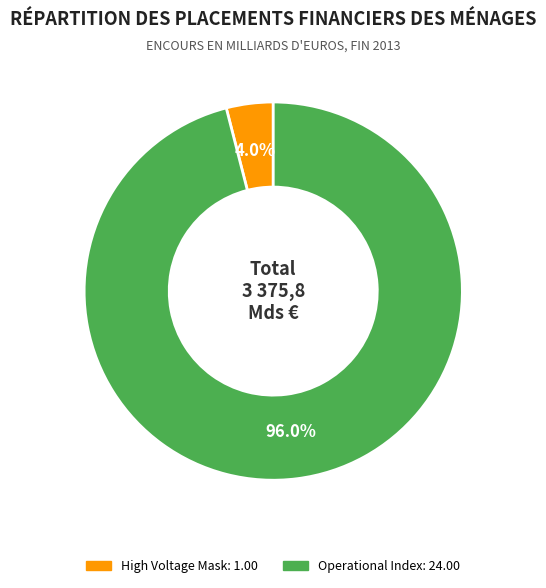

How many slices are in this pie chart?

2